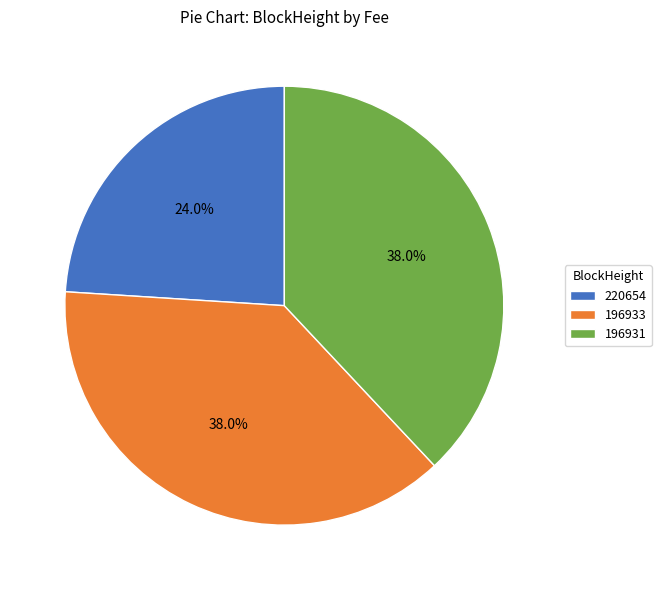

Which slice is the smallest?

220654